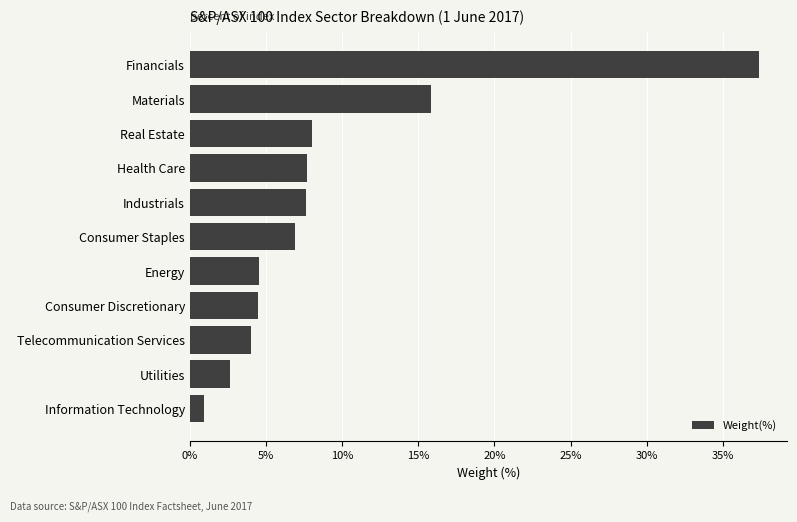

Does the chart contain any negative values?

No